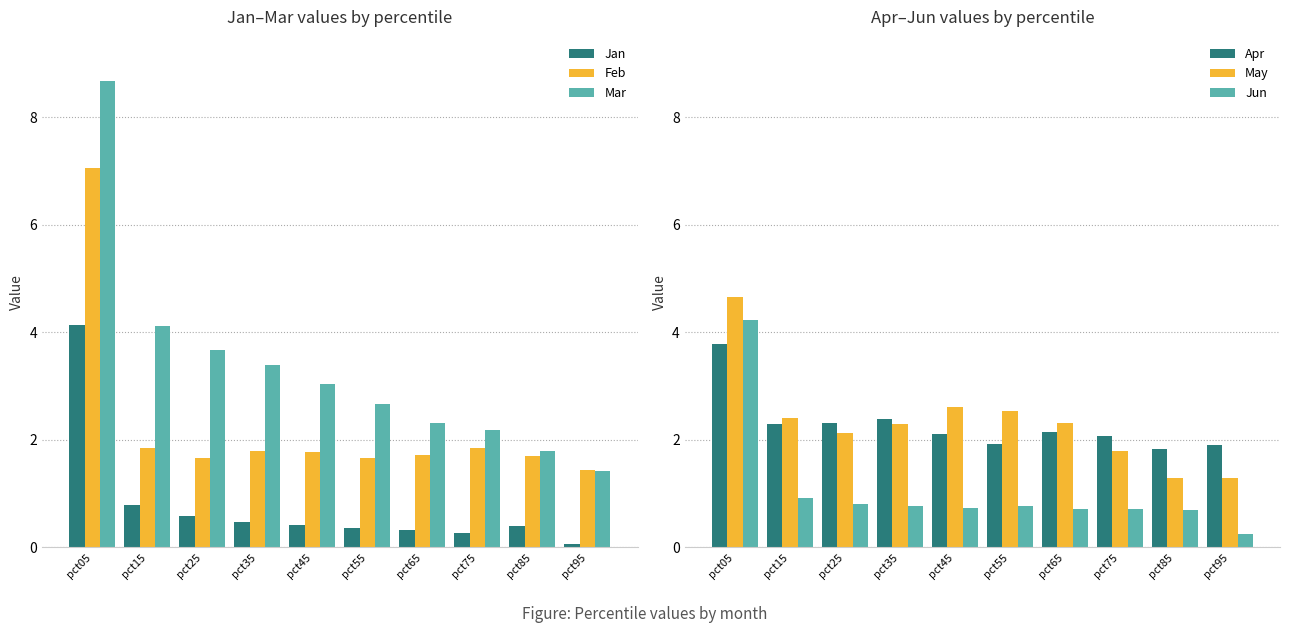

What value does the May series have at pct15?

2.4